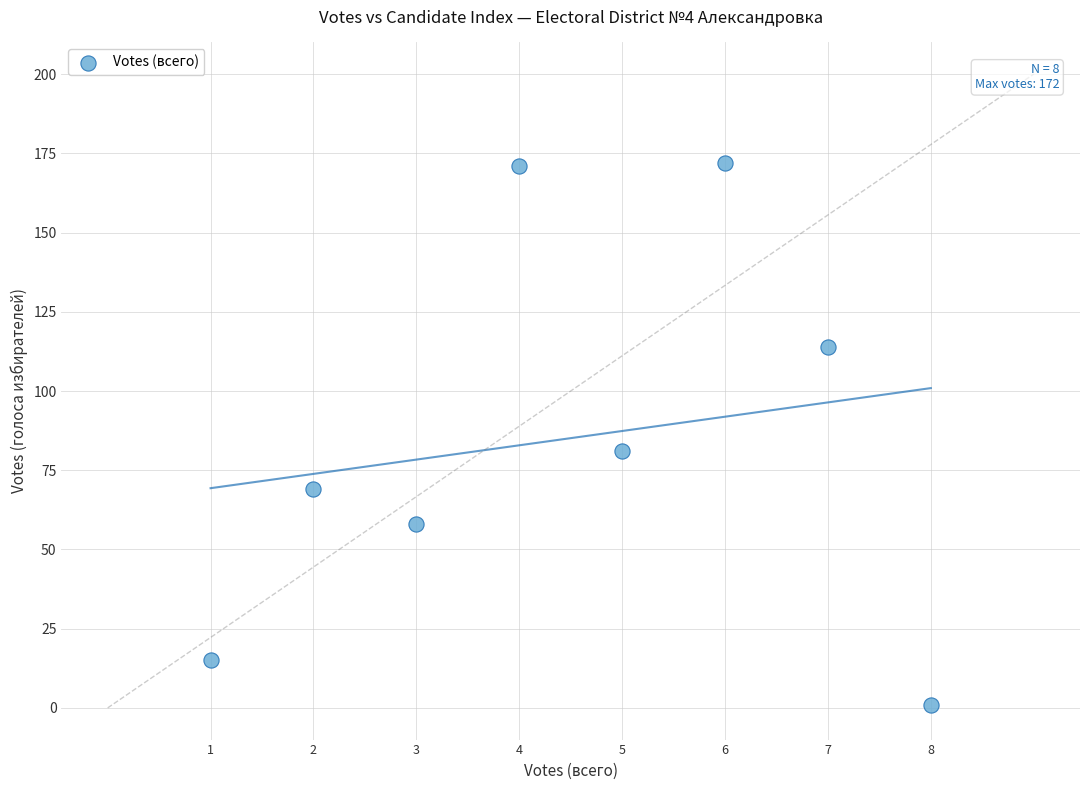

What Y value in the scatter plot is closest to 86?

81